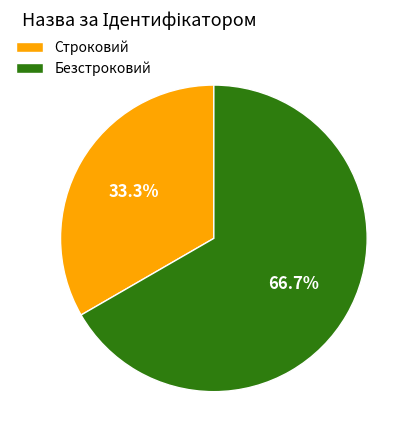

Is there any slice that represents more than half of the pie?

Yes